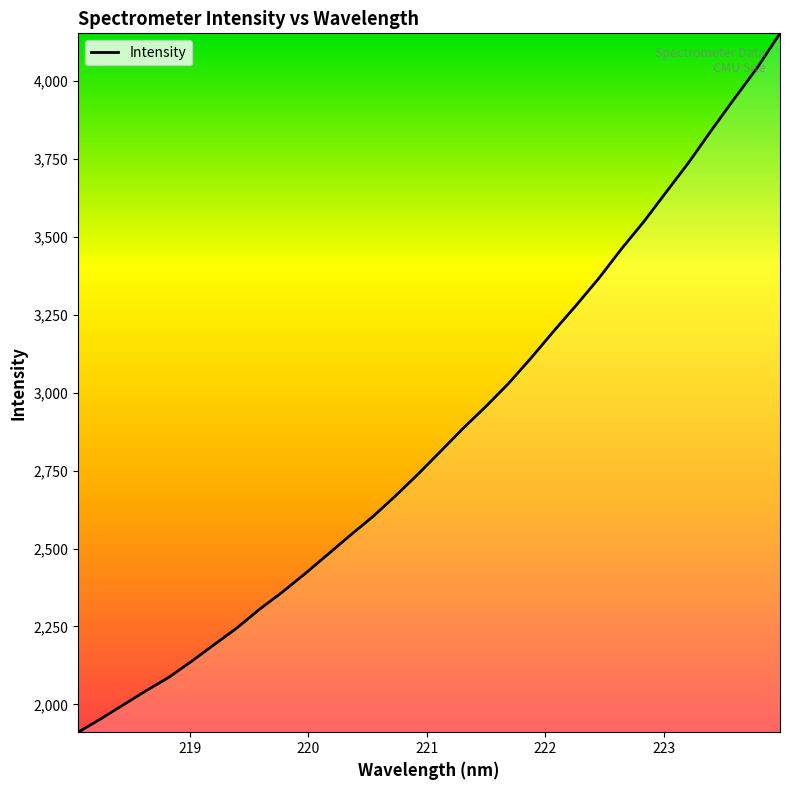

What is the smallest value displayed?

1910.6